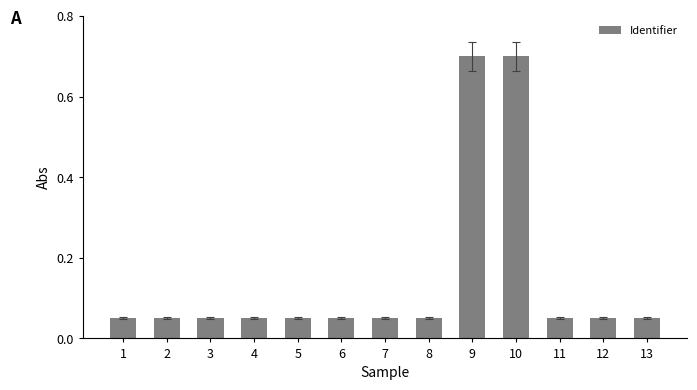

Are the bars grouped side by side (vs. stacked)?

No